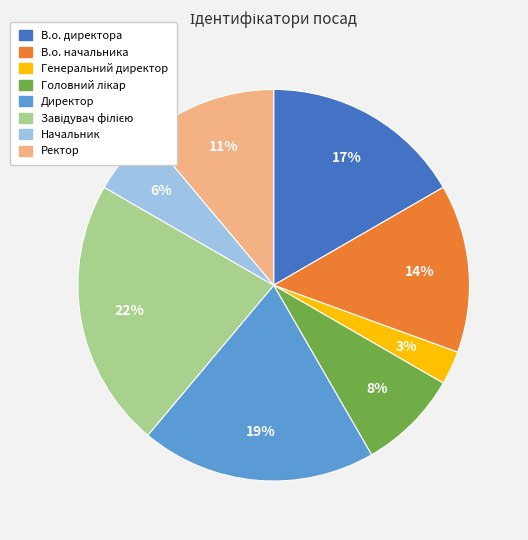

To the nearest percent, what is the difference between the largest and smallest slice percentages?

19%